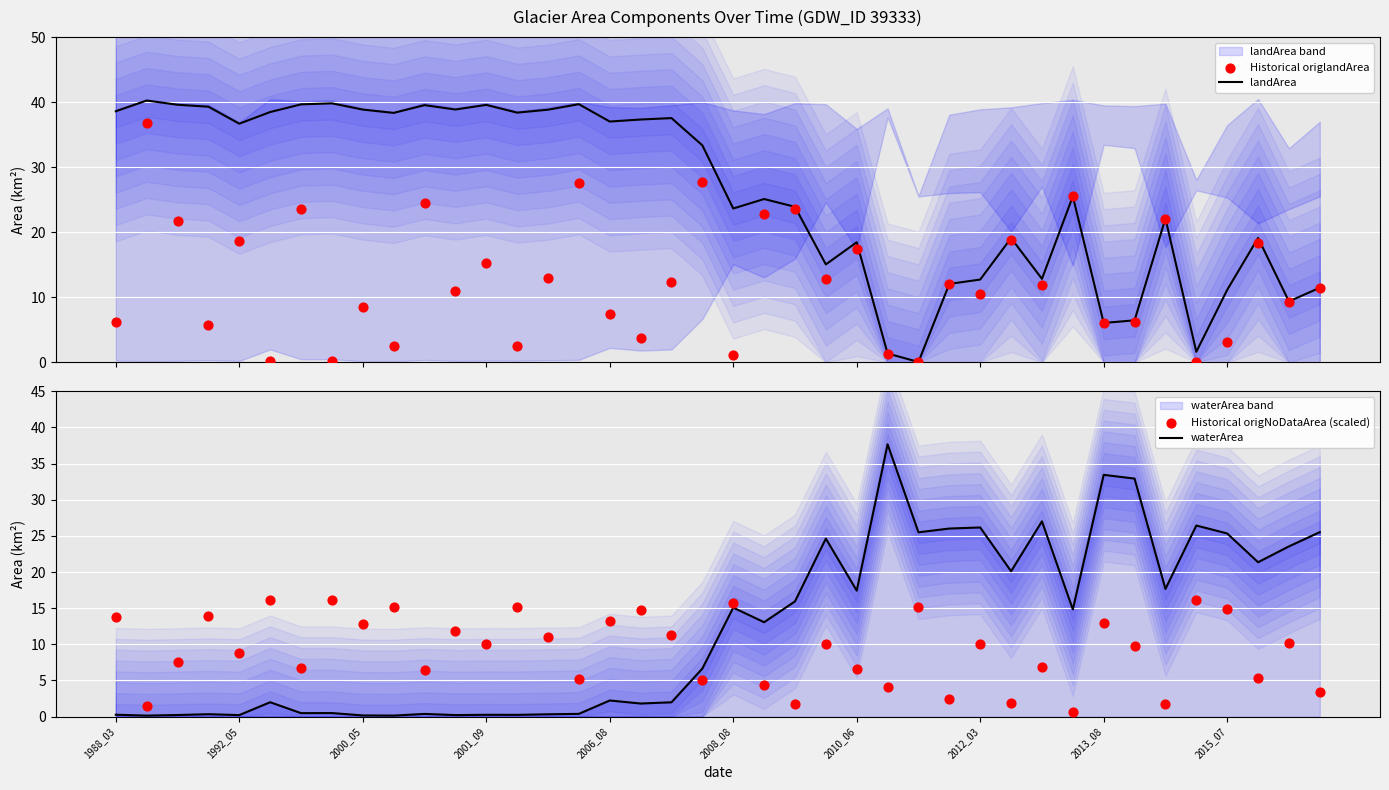

Is the value of Historical origNoDataArea (scaled) at 10 greater than the value of landArea at 2013_08?

No